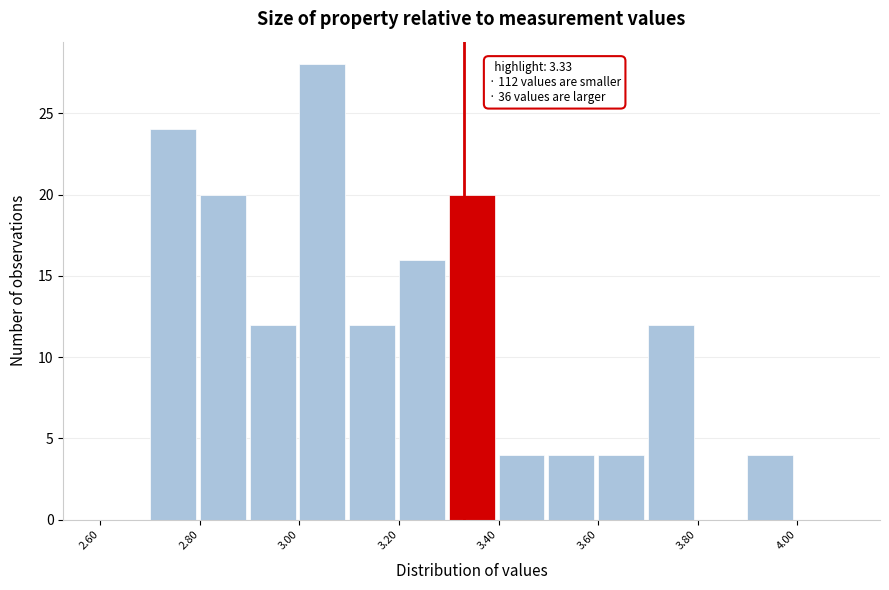

Which range on the x-axis has the tallest bar?

3.0 to 3.1